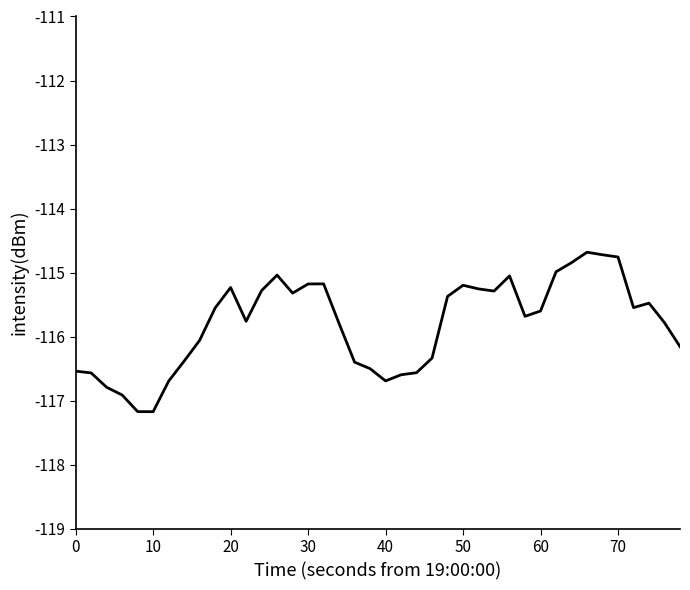

What is the minimum value shown in the chart?

-117.2